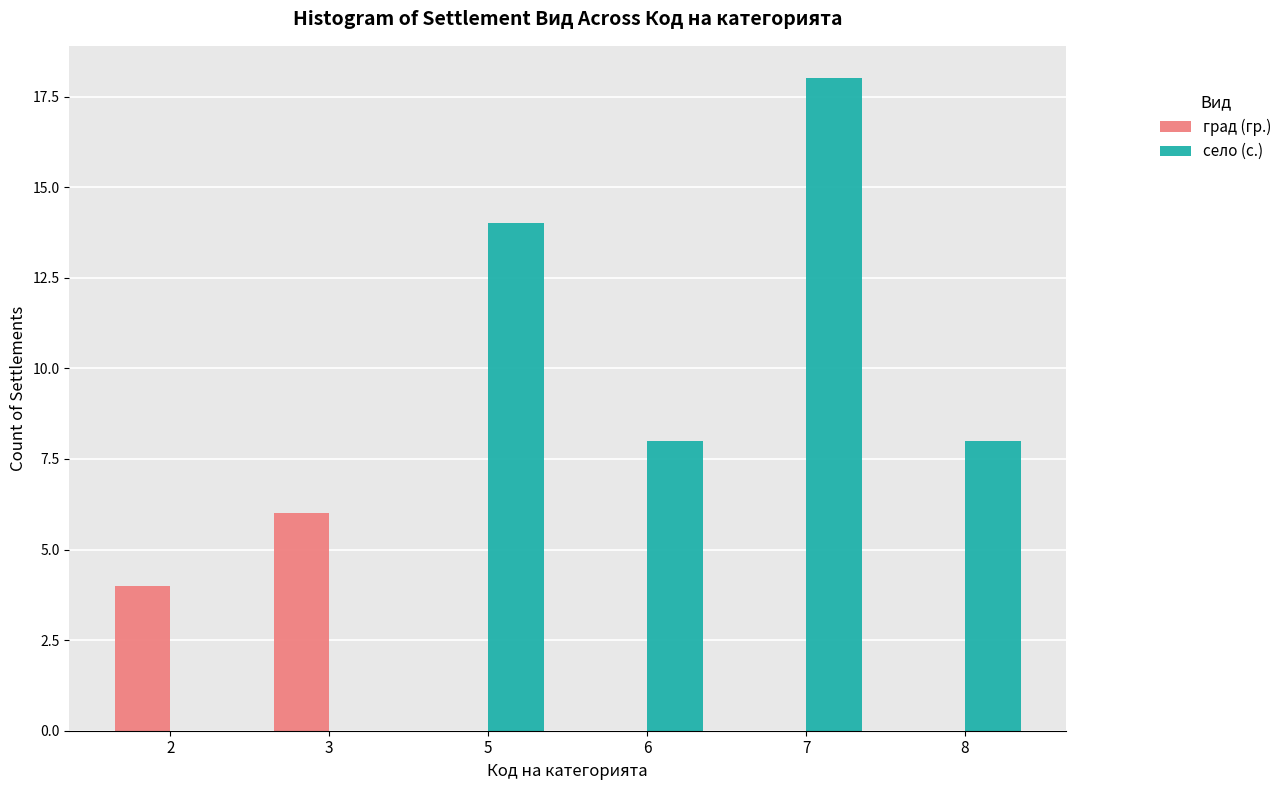

Reading left to right, what are all the values shown in this chart?

град (гр.): 2=4	3=6	5=0	6=0	7=0	8=0
село (с.): 2=0	3=0	5=14	6=8	7=18	8=8